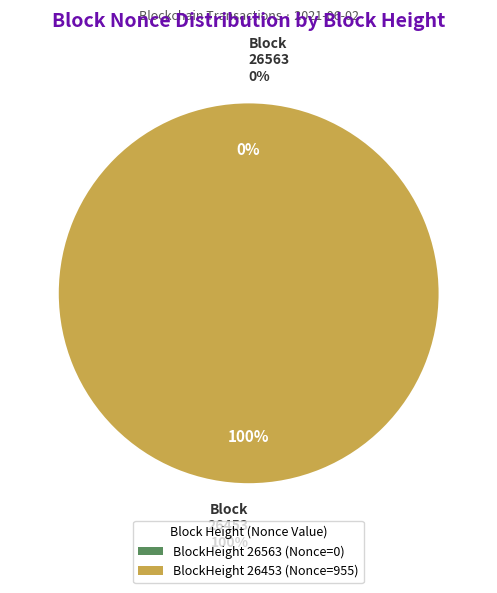

What portion of the pie excludes 26563?

100.0%